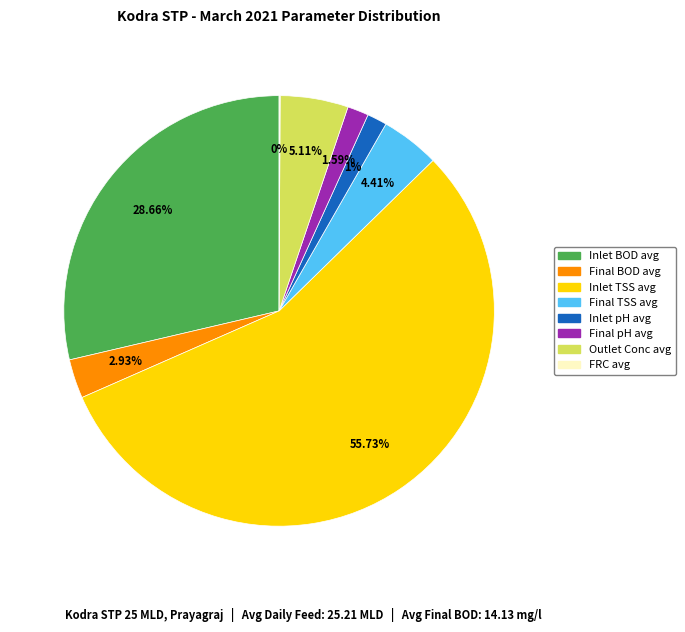

Approximately how many times larger is the value at Final pH avg compared to Inlet pH avg?

1.1